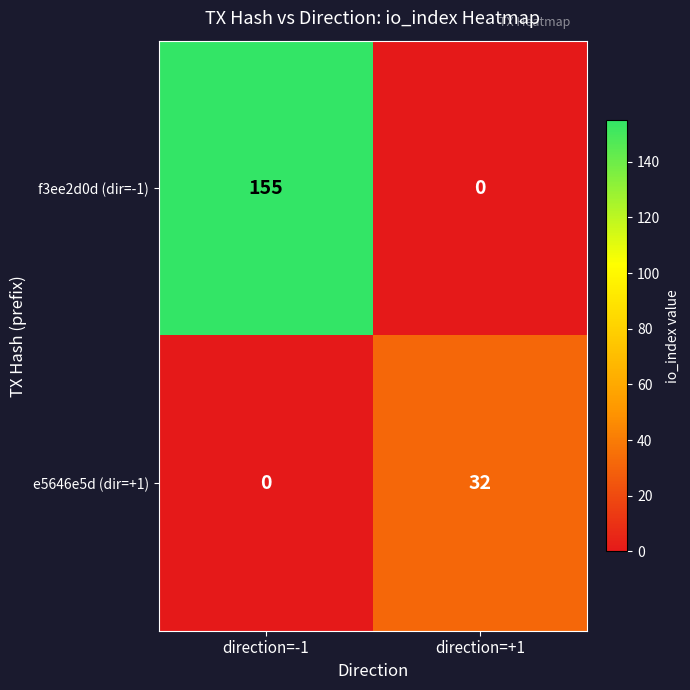

Which category has the highest value in the f3ee2d0d (dir=-1) series?

direction=-1